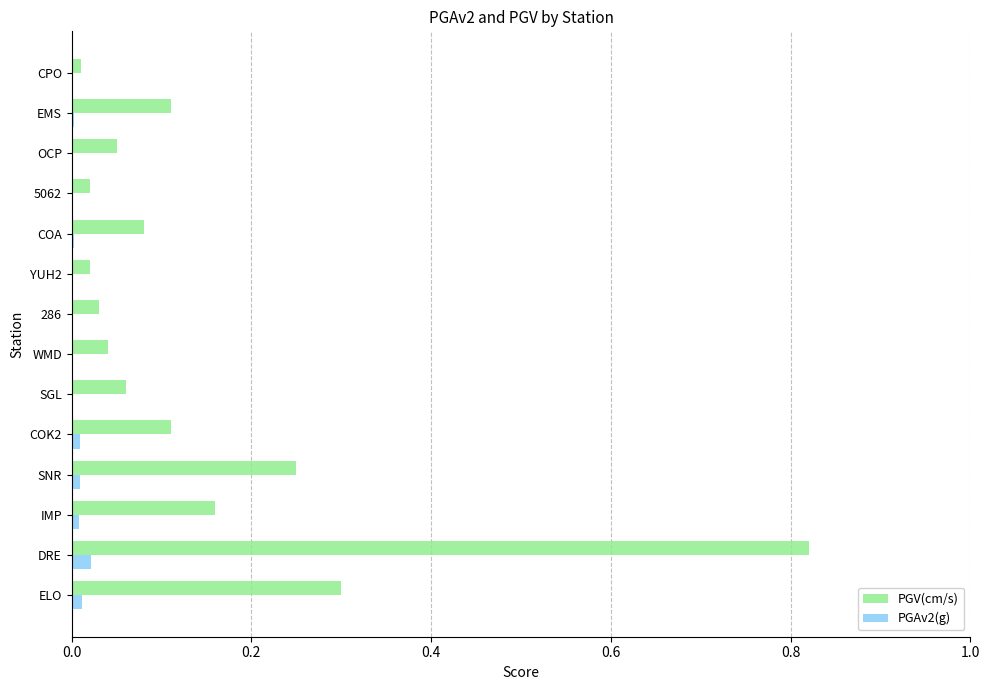

What are all the series names shown in the legend?

PGV(cm/s), PGAv2(g)